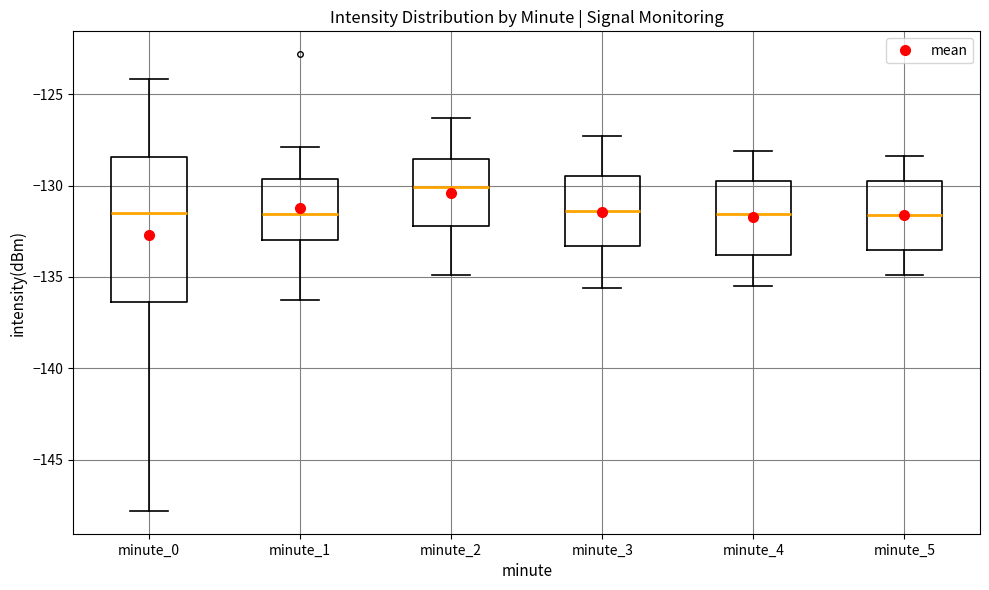

Reading left to right, read every box against the y-axis: the position of its median line, the range the box covers, and the ends of its whiskers. The values are not printed on the chart, so give them approximately, as read against the axis.

minute_0: median -131.5, box -136.5 to -128.5, whiskers -148.0 to -124.0
minute_1: median -131.5, box -133.0 to -129.5, whiskers -136.5 to -128.0
minute_2: median -130.0, box -132.0 to -128.5, whiskers -135.0 to -126.5
minute_3: median -131.5, box -133.5 to -129.5, whiskers -135.5 to -127.5
minute_4: median -131.5, box -134.0 to -130.0, whiskers -135.5 to -128.0
minute_5: median -131.5, box -133.5 to -130.0, whiskers -135.0 to -128.5